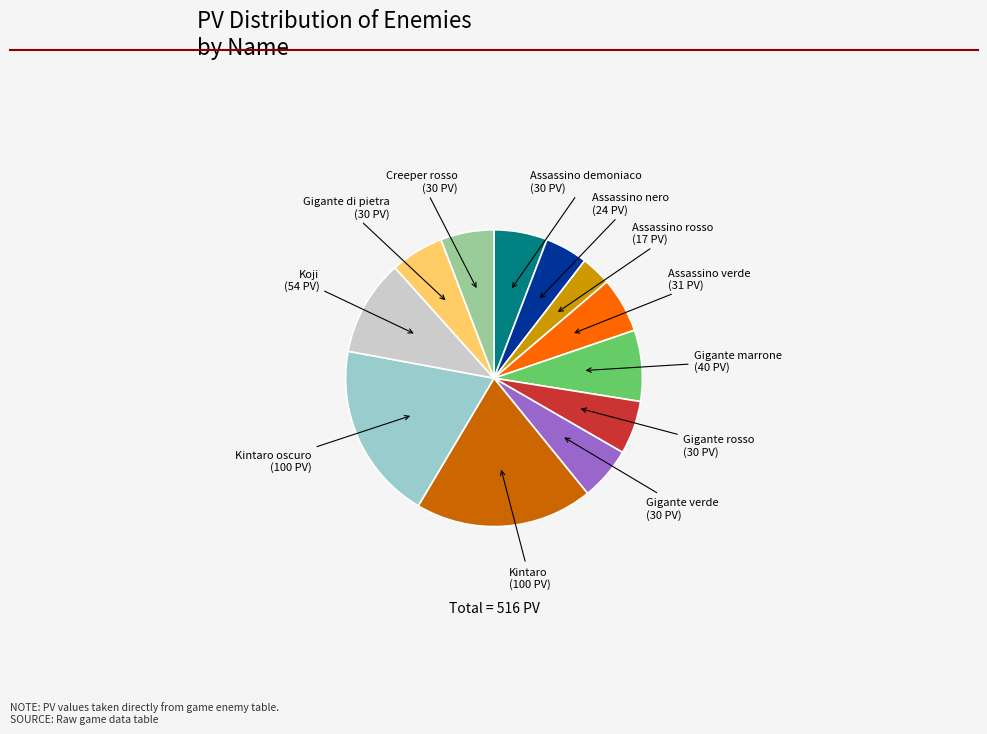

Is there any slice that represents more than half of the pie?

No